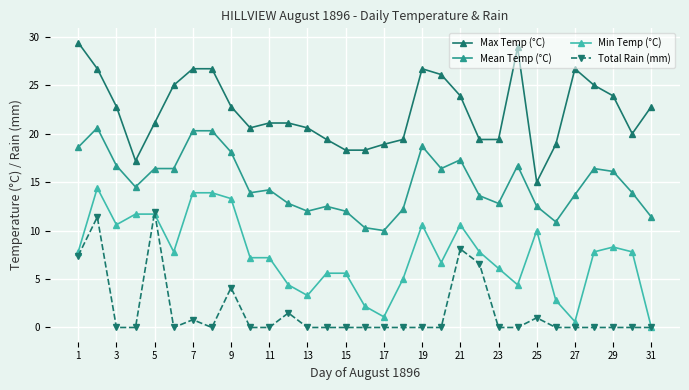

True or false: Max Temp (°C) has more than 0 interior local peaks.

True